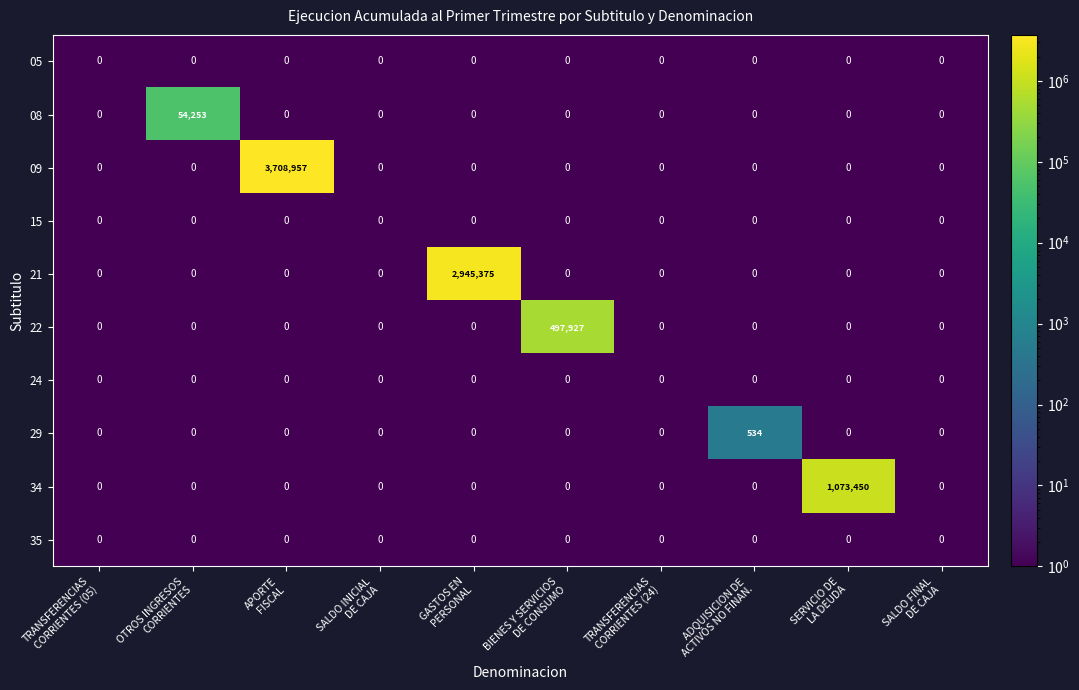

What is the maximum value for 29?

534